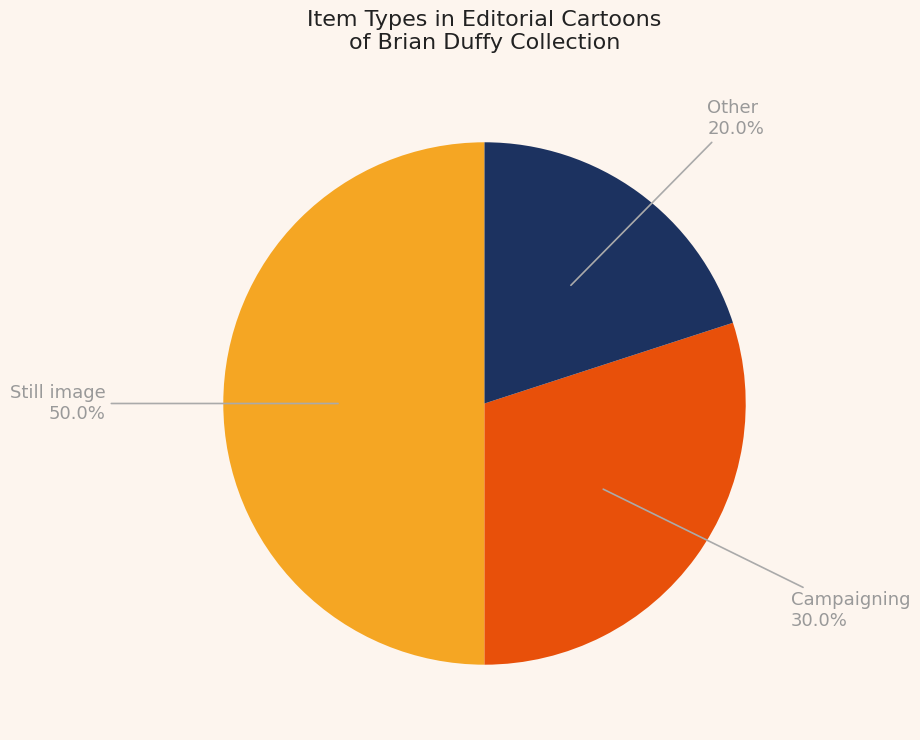

Approximately how many times larger is the value at Other compared to Still image?

0.4